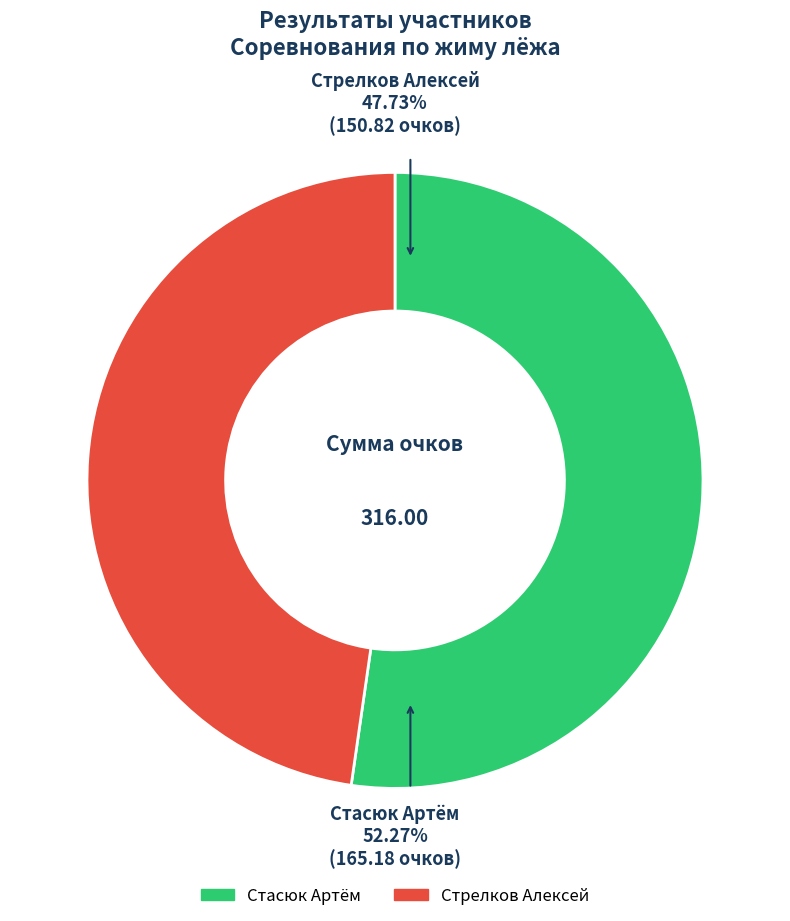

Which category accounts for the majority?

Стасюк Артём